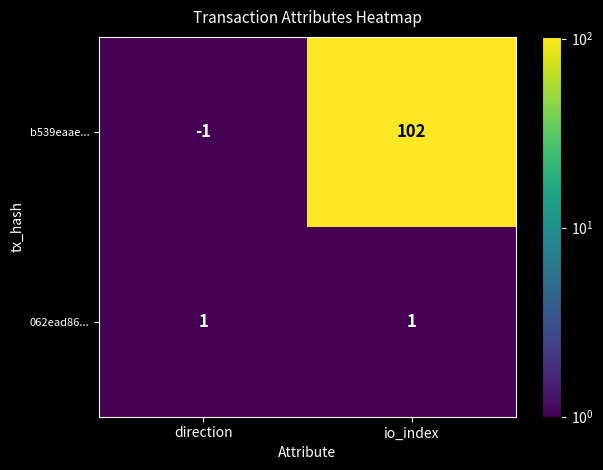

Which label corresponds to the largest value in the chart?

io_index